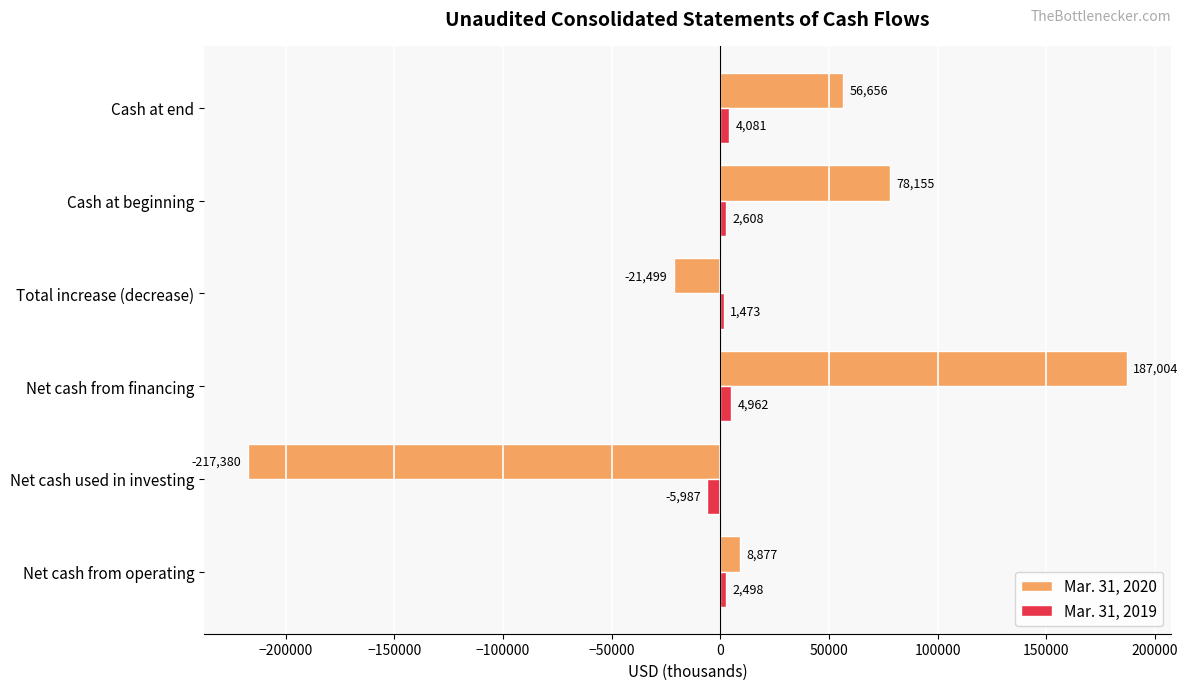

Is the value of Mar. 31, 2020 at Net cash from financing greater than the value of Mar. 31, 2019 at Net cash used in investing?

Yes